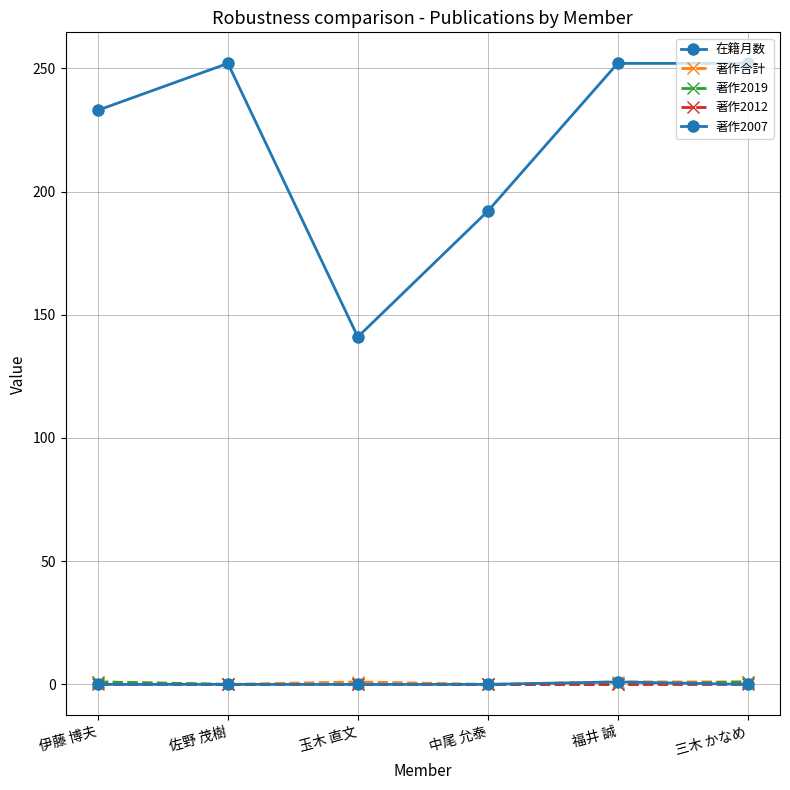

How many lines are shown in the chart?

5